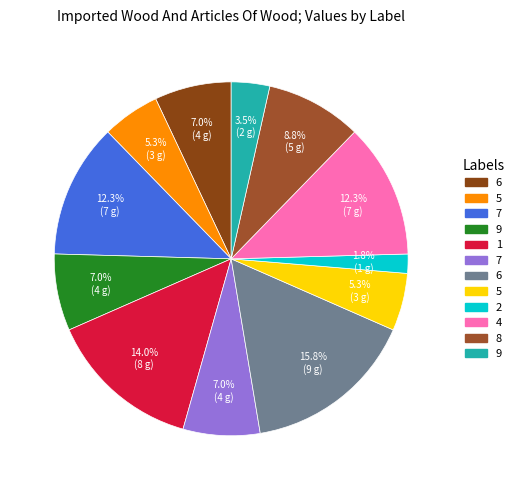

How many slices are in this pie chart?

12